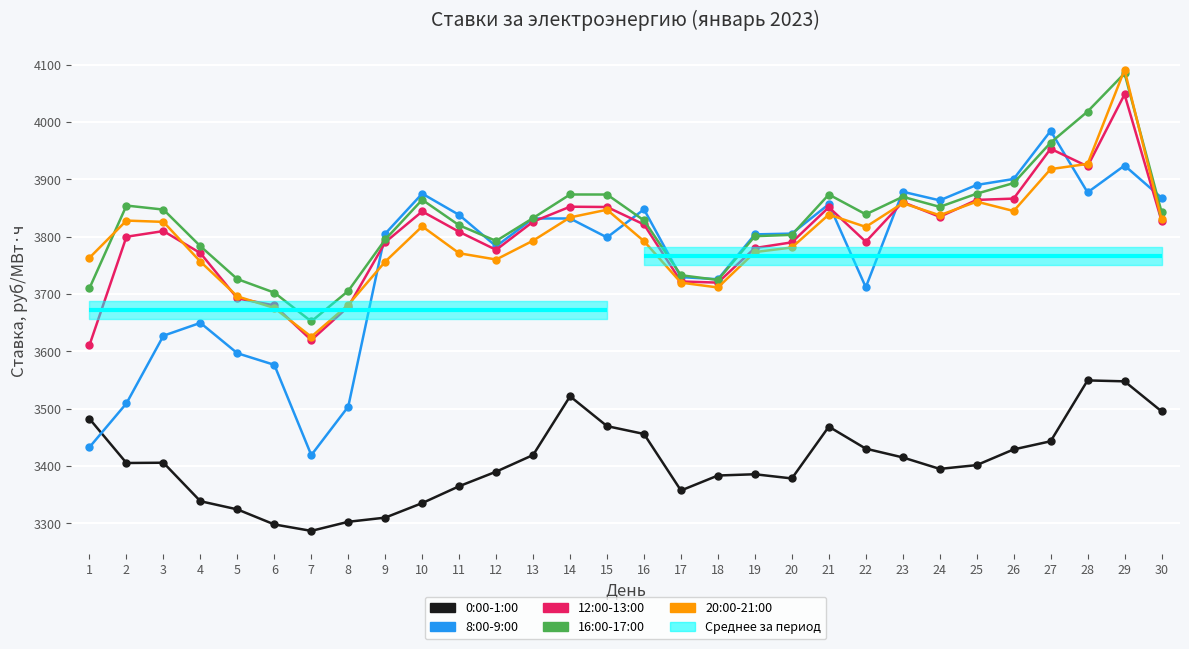

What is the difference between the 8:00-9:00 values at 5 and 7?

177.7